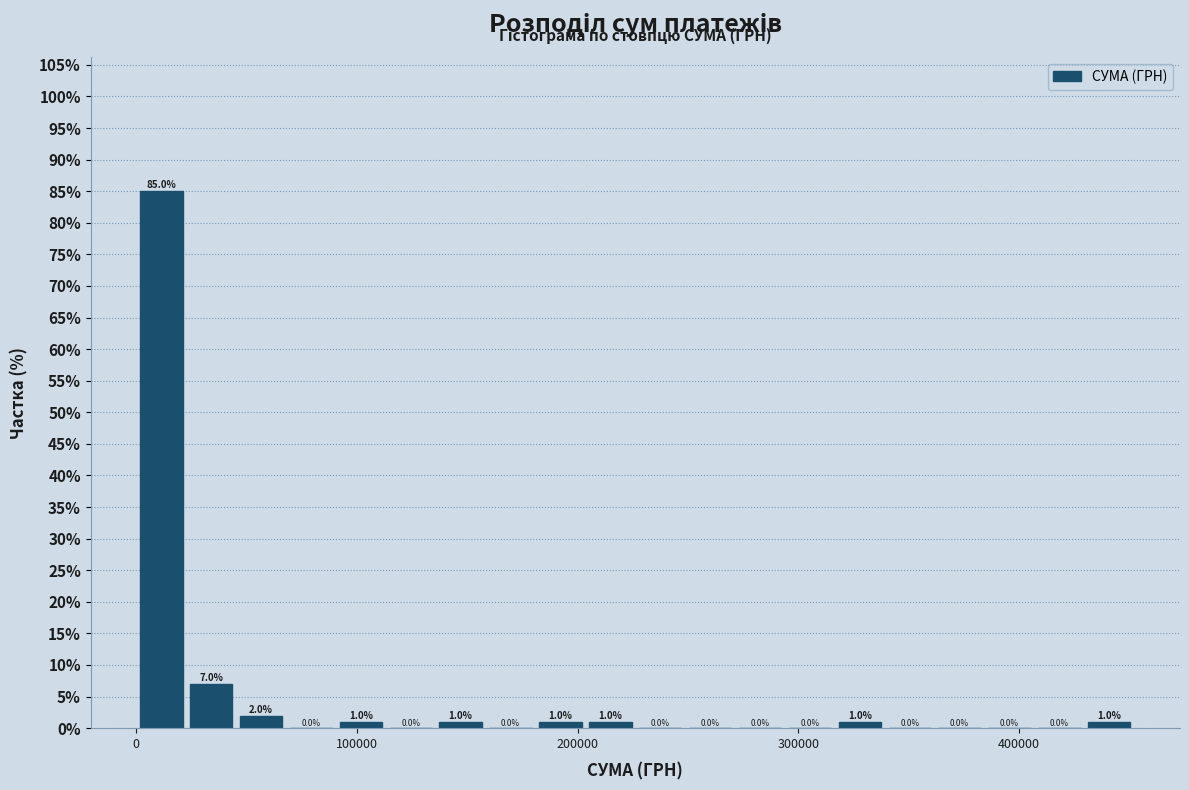

Read against the x-axis, roughly where is the centre of the tallest bar?

10000